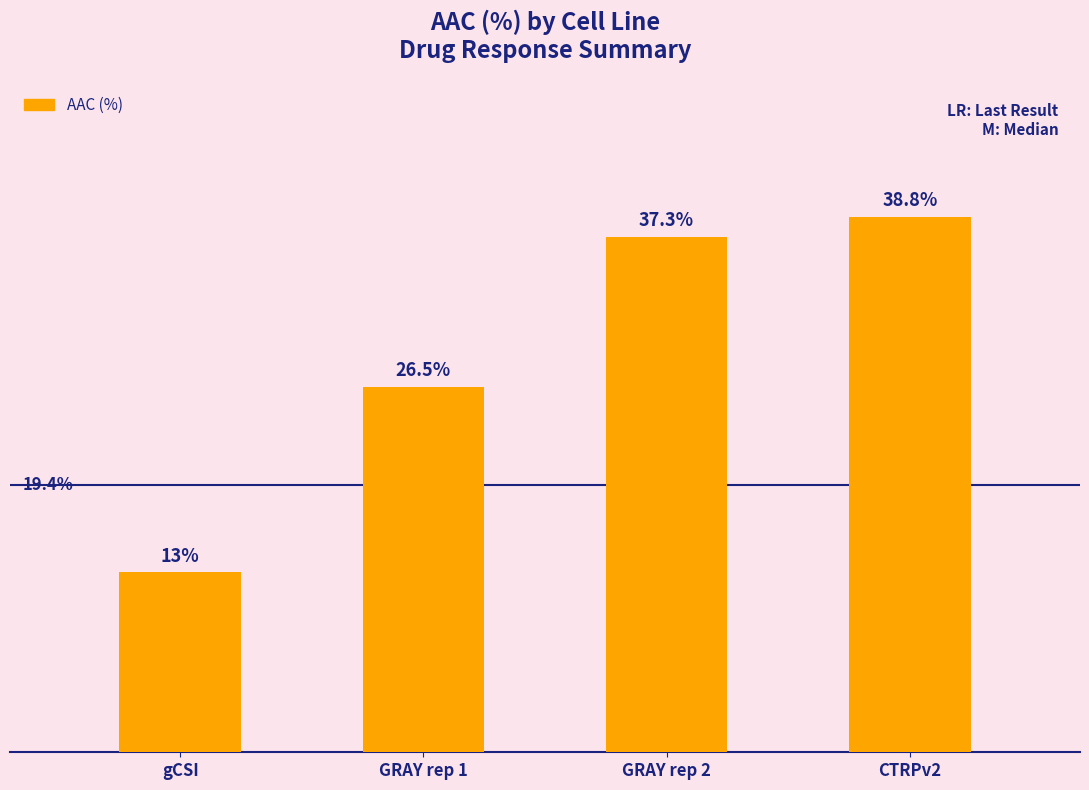

Between GRAY rep 2 and CTRPv2, which is larger?

CTRPv2